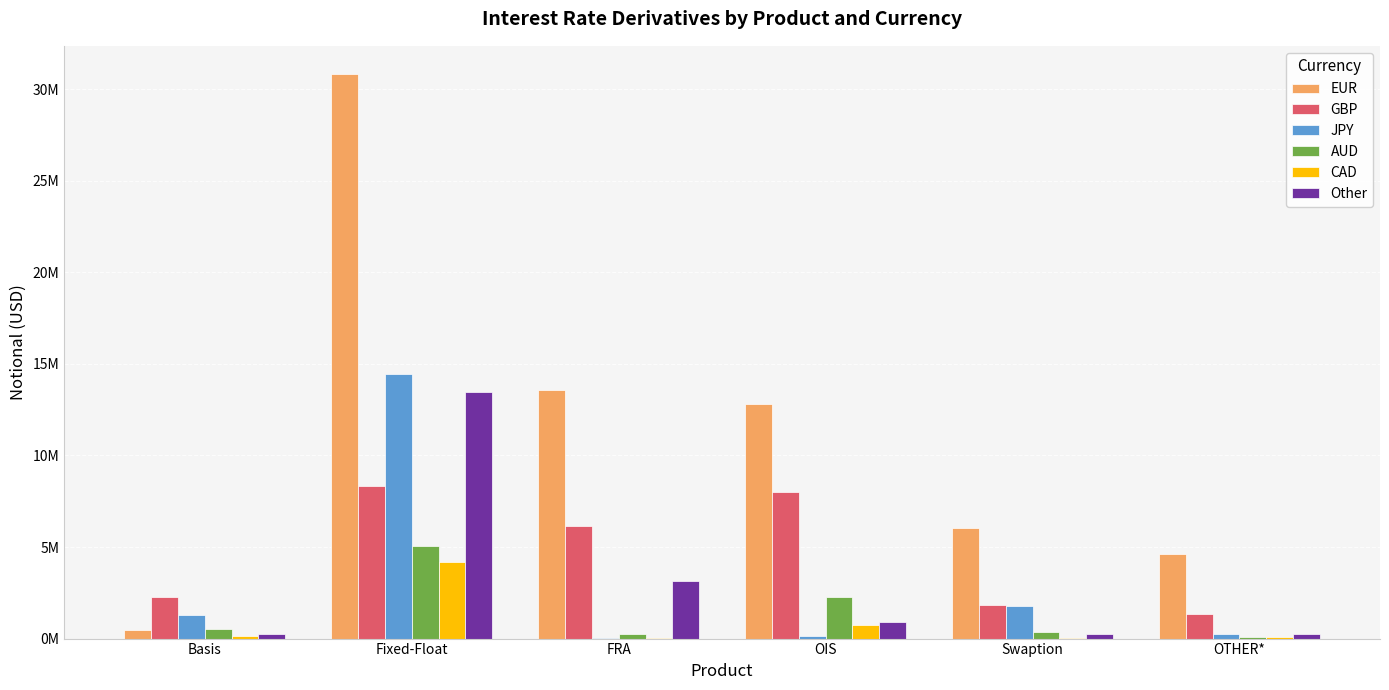

Which series has the widest spread of values?

EUR